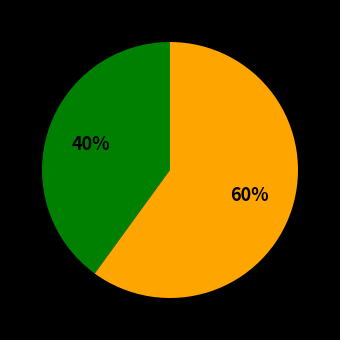

Is there a majority slice in this chart?

Yes